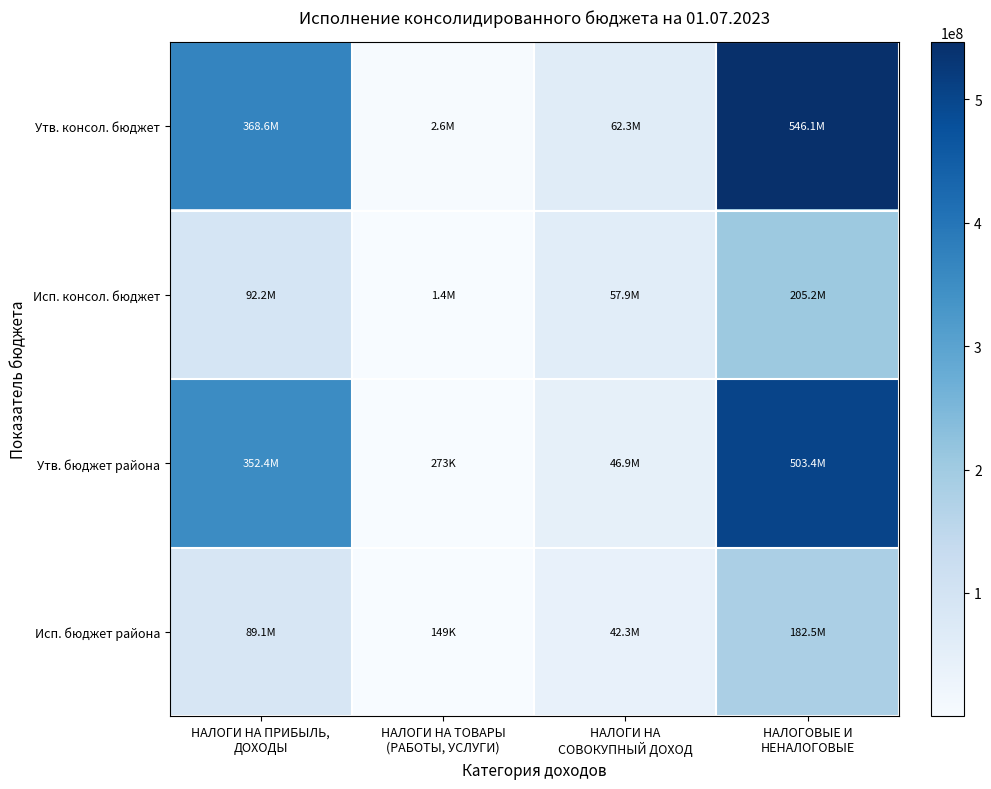

Which label corresponds to the smallest value in the chart?

НАЛОГИ НА ТОВАРЫ
(РАБОТЫ, УСЛУГИ)